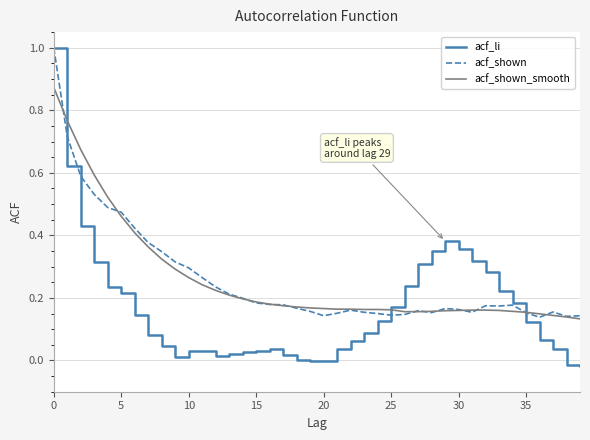

What is the sum of all acf_li values?

6.6